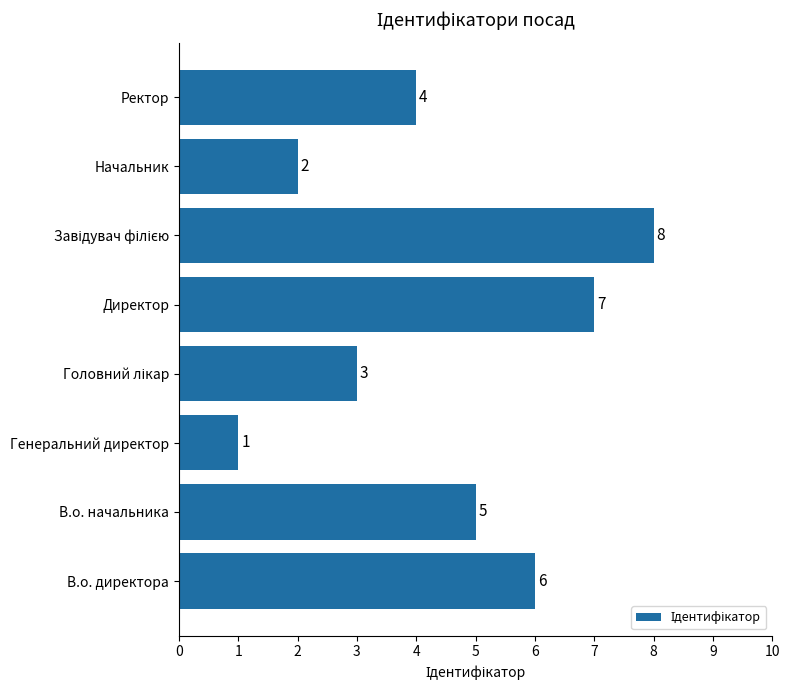

Where is the data nearest to the value 4?

Ректор